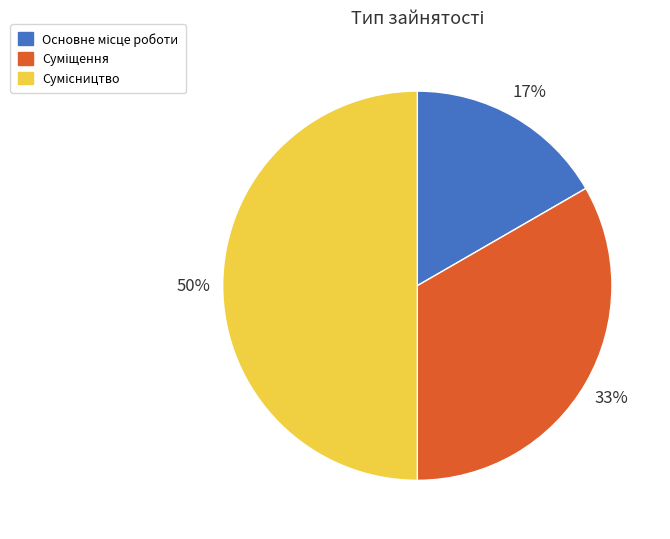

To the nearest percent, what is the difference between the largest and smallest slice percentages?

33%